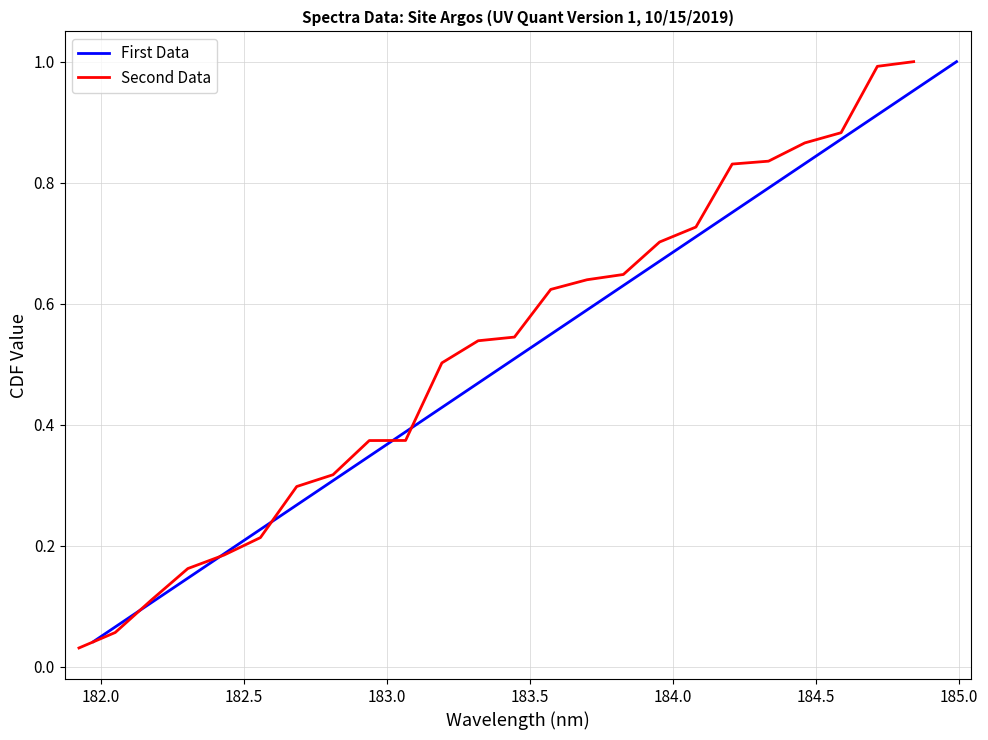

Reading right to left, transcribe all the data shown in this chart.

First Data: 1.0	1.0	0.9	0.9	0.8	0.8	0.8	0.7	0.7	0.6	0.6	0.5	0.5	0.5	0.4	0.4	0.3	0.3	0.2	0.2	0.2	0.1	0.1	0.0
Second Data: 1.0	1.0	0.9	0.9	0.8	0.8	0.7	0.7	0.6	0.6	0.6	0.5	0.5	0.5	0.4	0.4	0.3	0.3	0.2	0.2	0.2	0.1	0.1	0.0